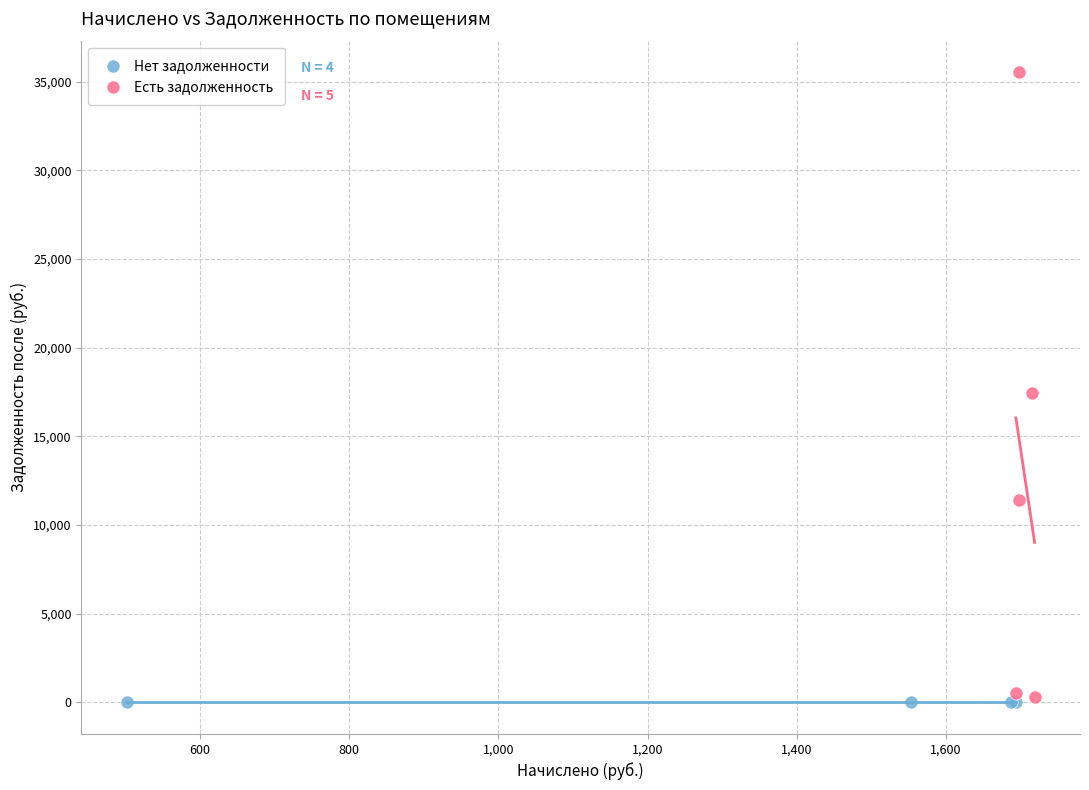

Which series reaches the maximum Y coordinate?

Есть задолженность